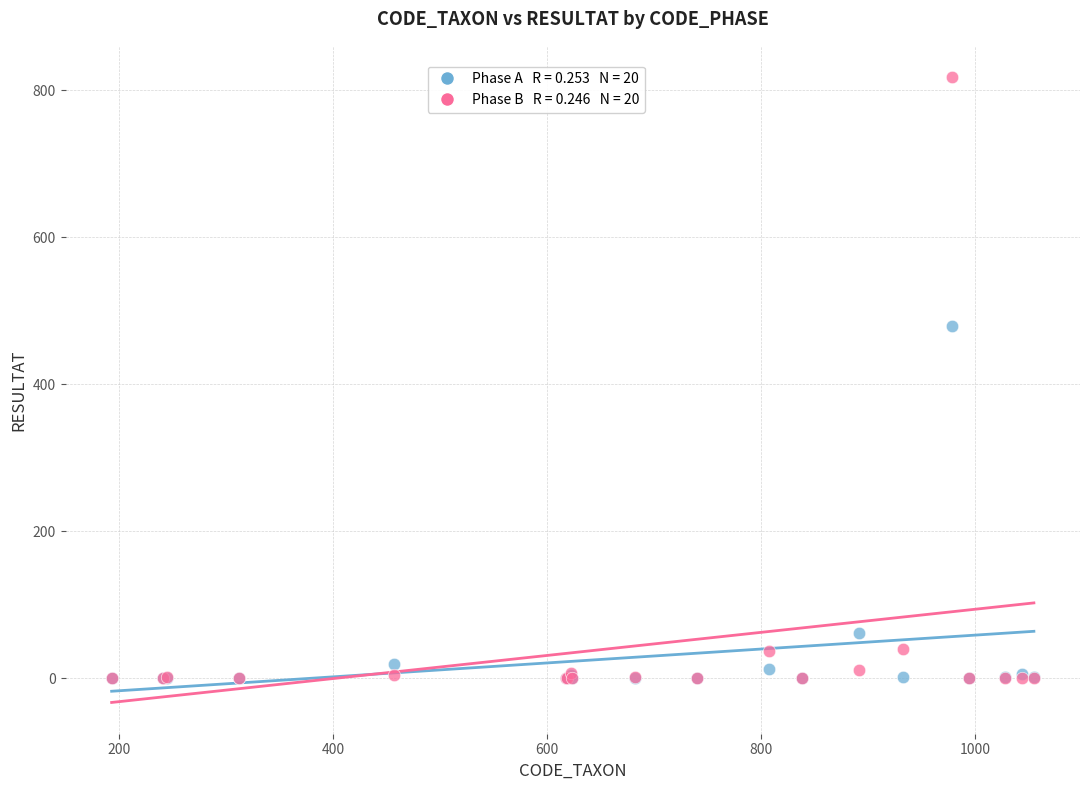

Across all series, what Y value is closest to 409?

480